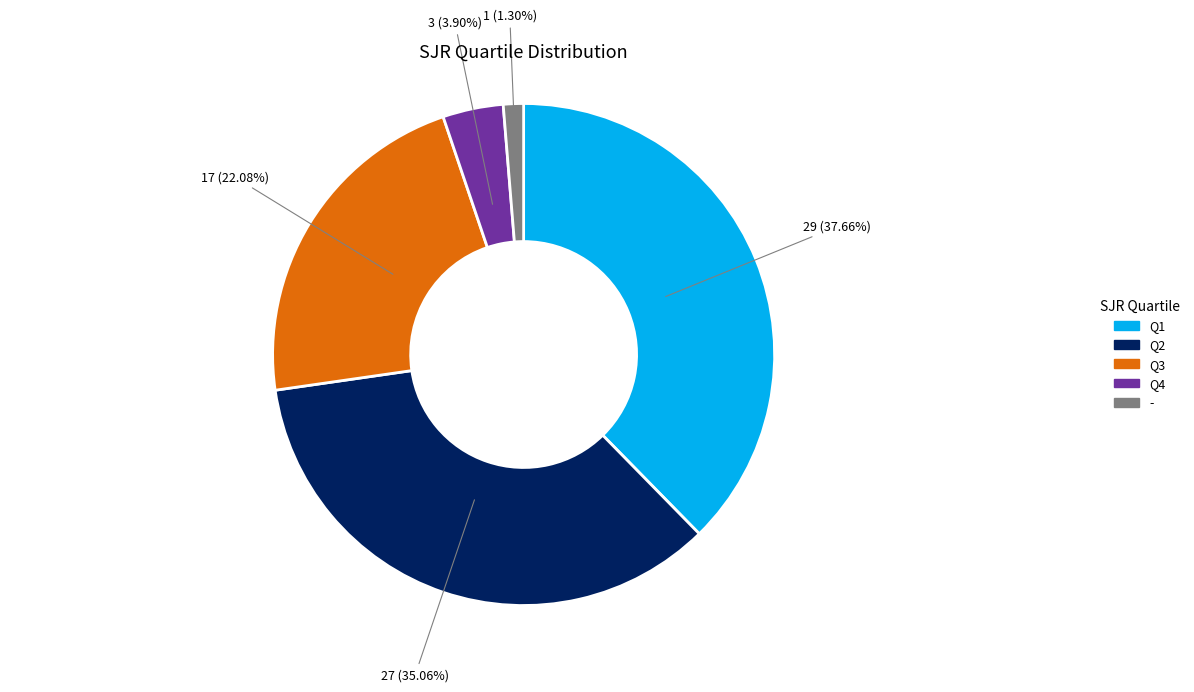

To the nearest percent, what is the combined percentage of - and Q3?

23%